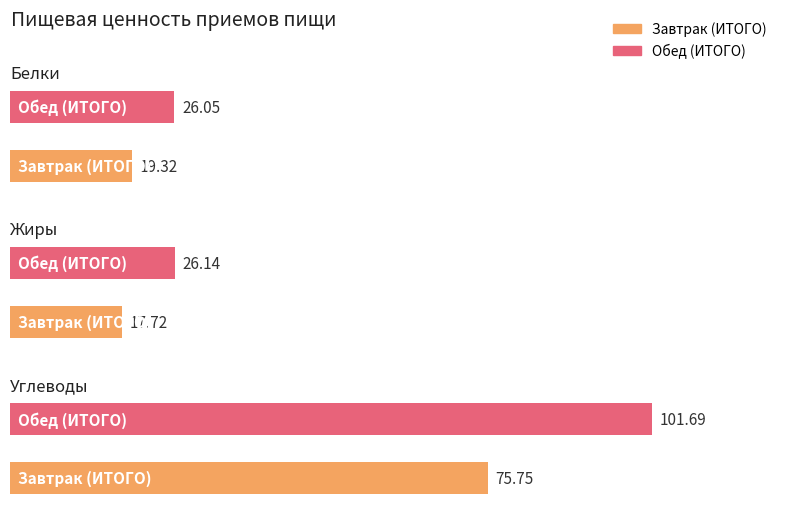

Is the value of Углеводы at Завтрак (ИТОГО) greater than the value of Белки at Обед (ИТОГО)?

Yes